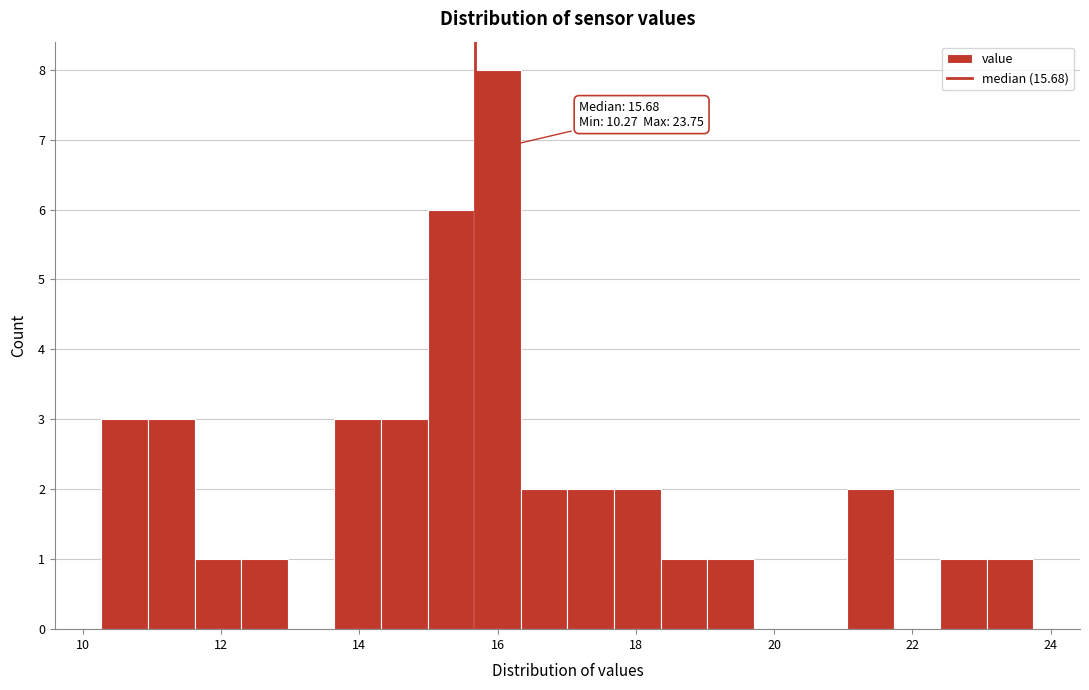

Read against the x-axis, roughly where is the centre of the tallest bar?

16.0